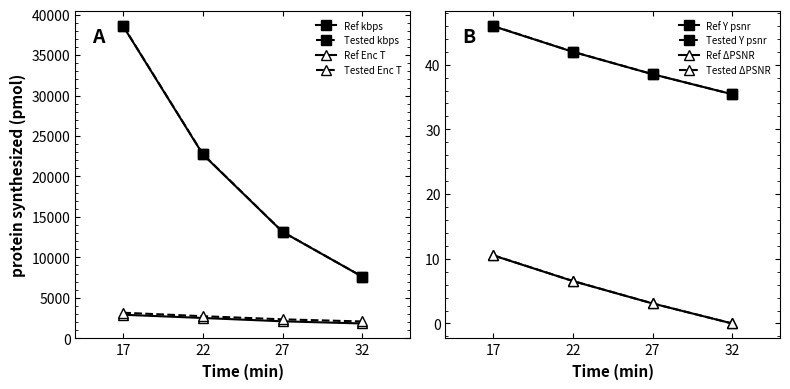

At which category is the sum across all series the highest?

17